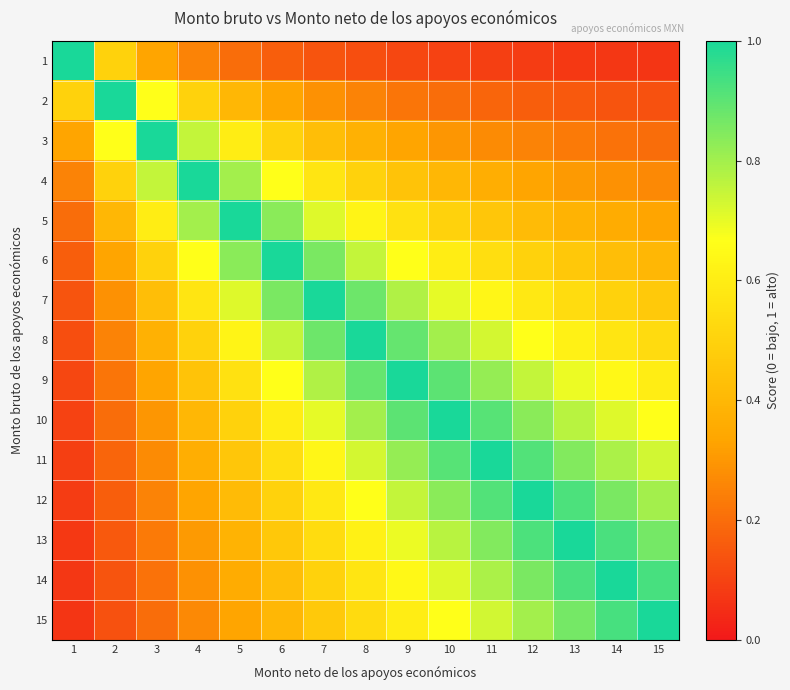

What is the minimum value shown in the chart?

0.1